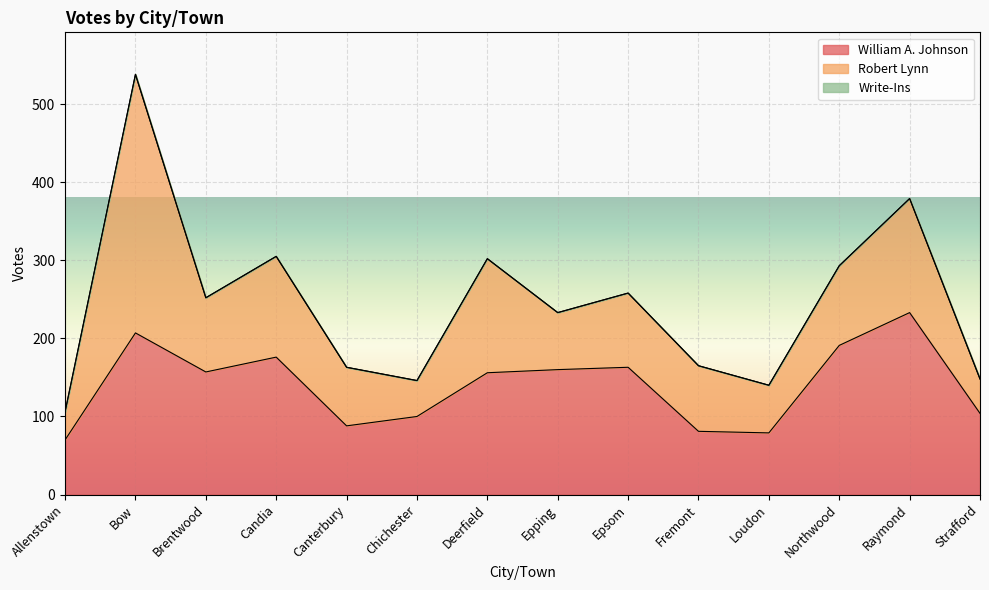

Which category has the lowest value in the Robert Lynn series?

Allenstown